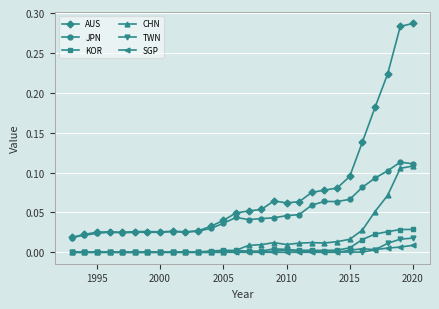

Which series has the largest range (max minus min)?

AUS